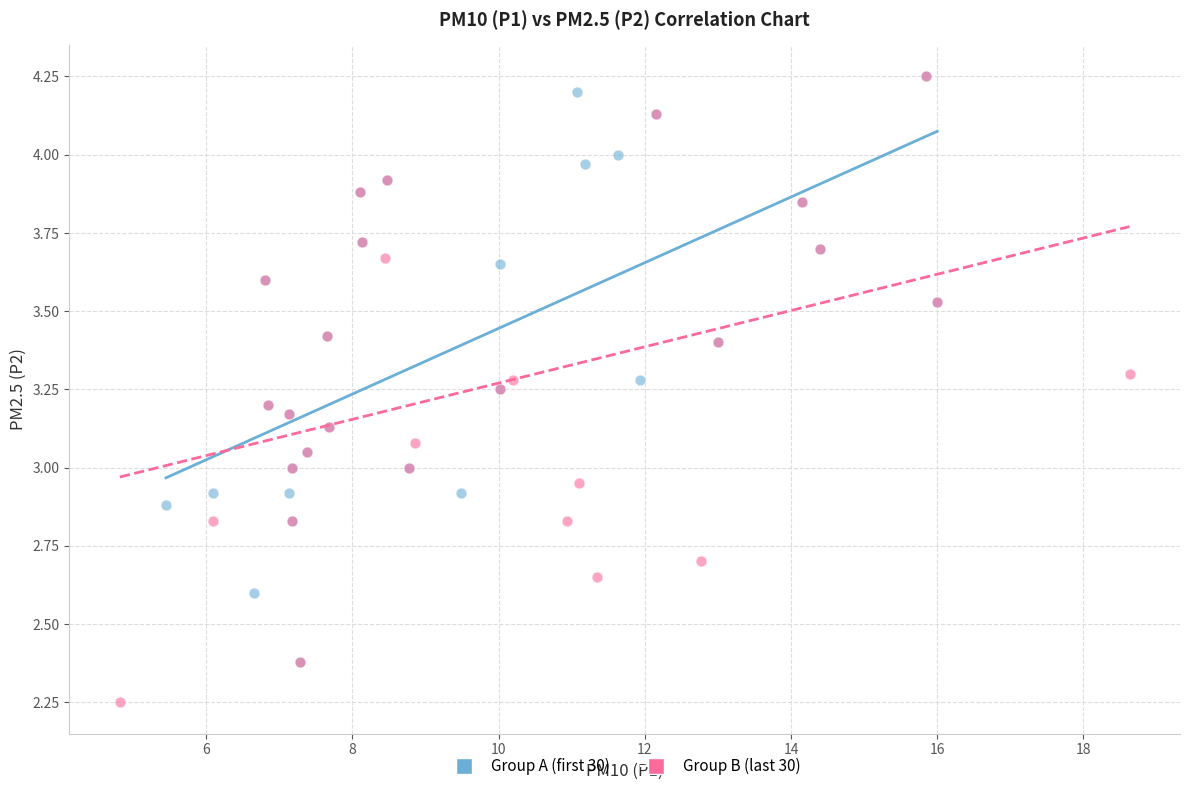

Which series has the largest Y range (max minus min)?

Group B (last 30)